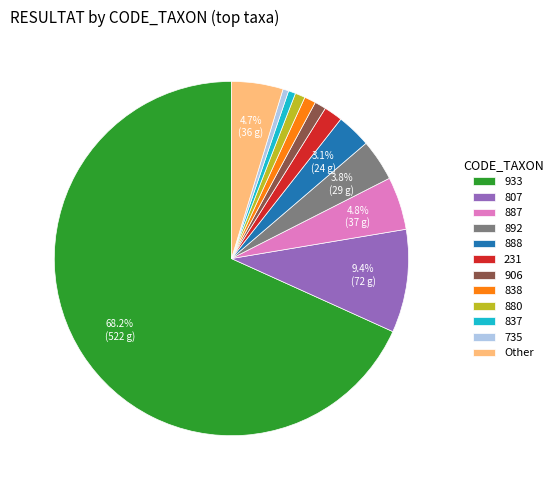

Which has a higher value, 838 or Other?

Other